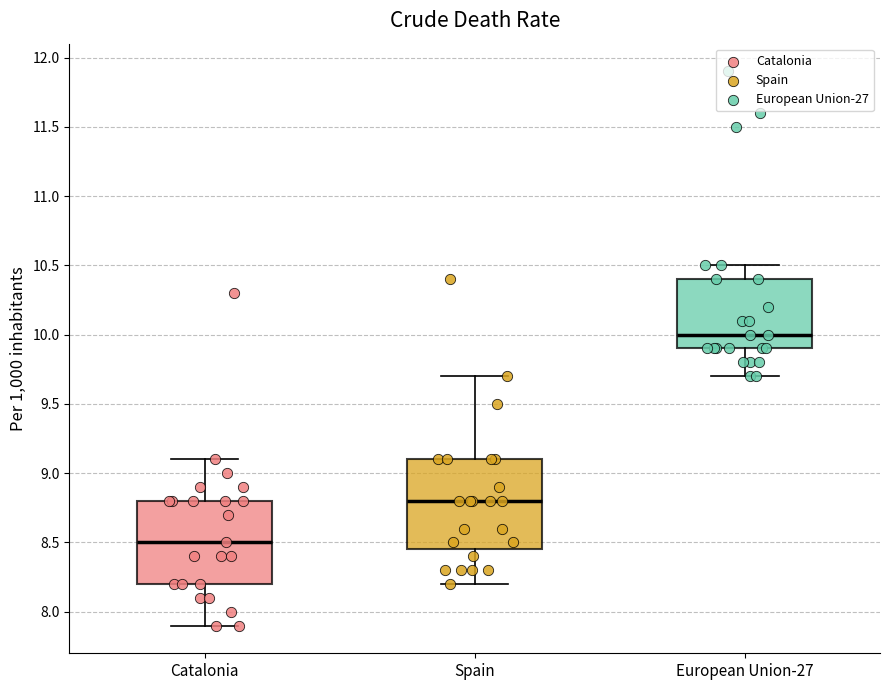

Which box has the lowest median line?

Catalonia